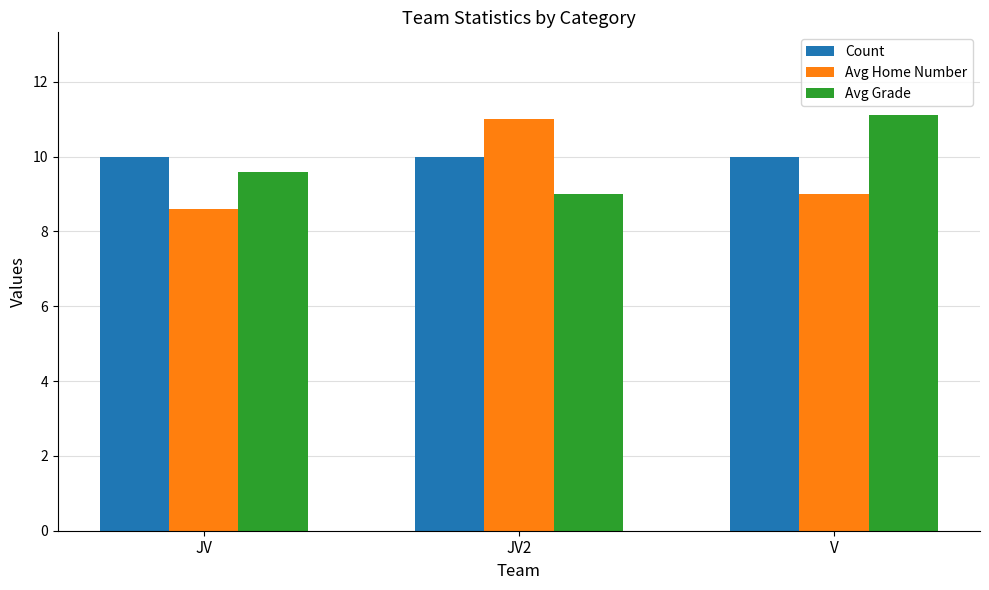

Count the number of data series in this chart.

3